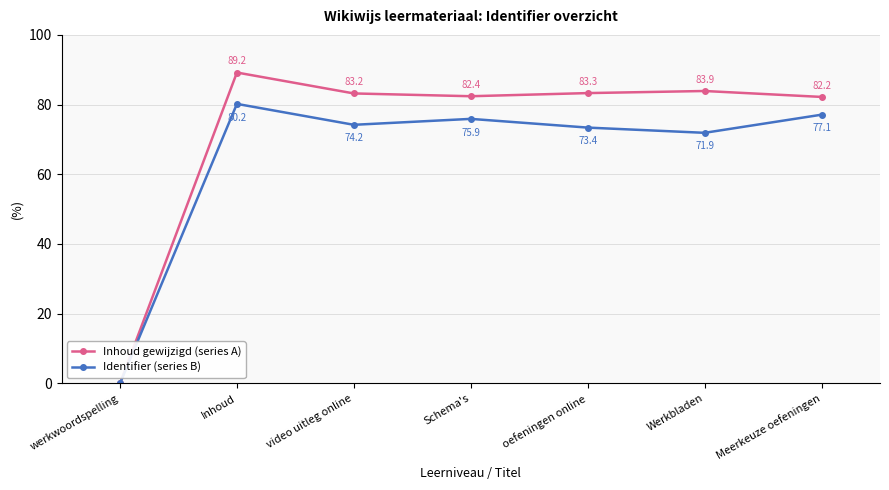

What are all the series names shown in the legend?

Inhoud gewijzigd (series A), Identifier (series B)